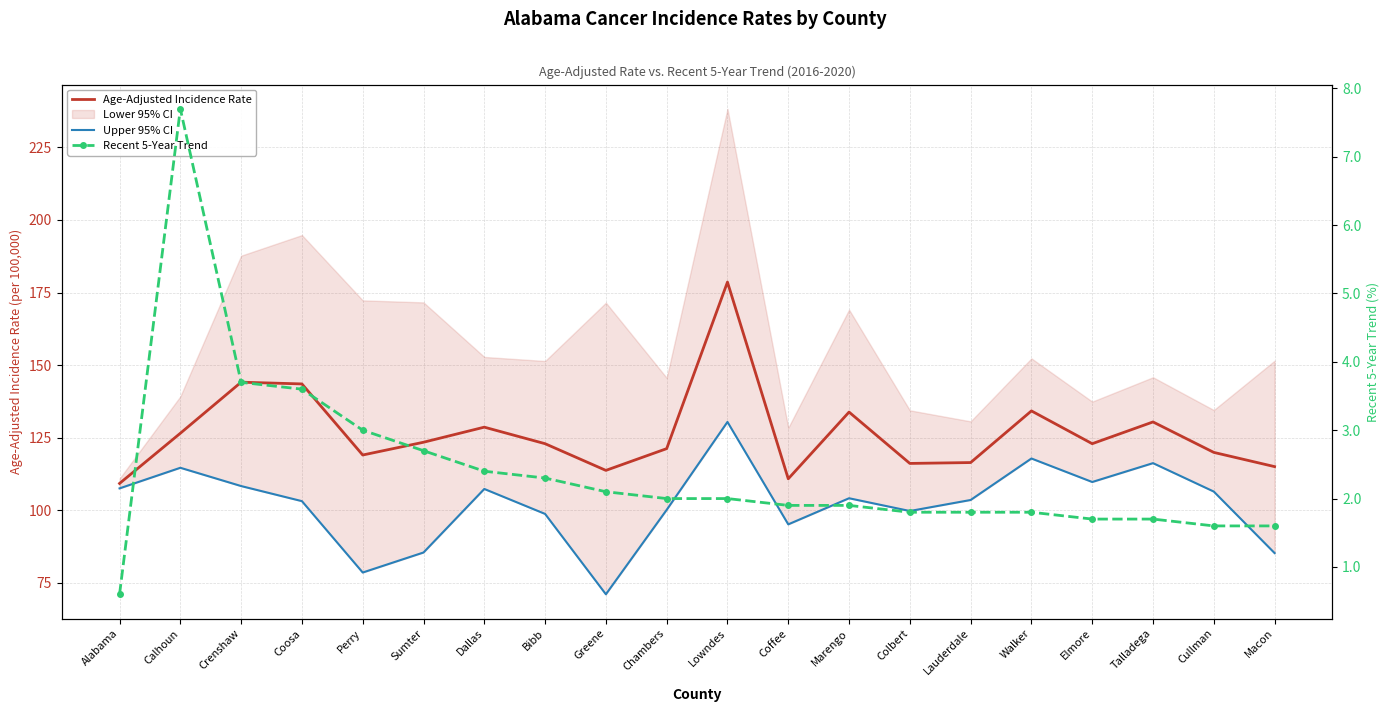

What is the difference between the Upper 95% CI values at Macon and Colbert?

14.5